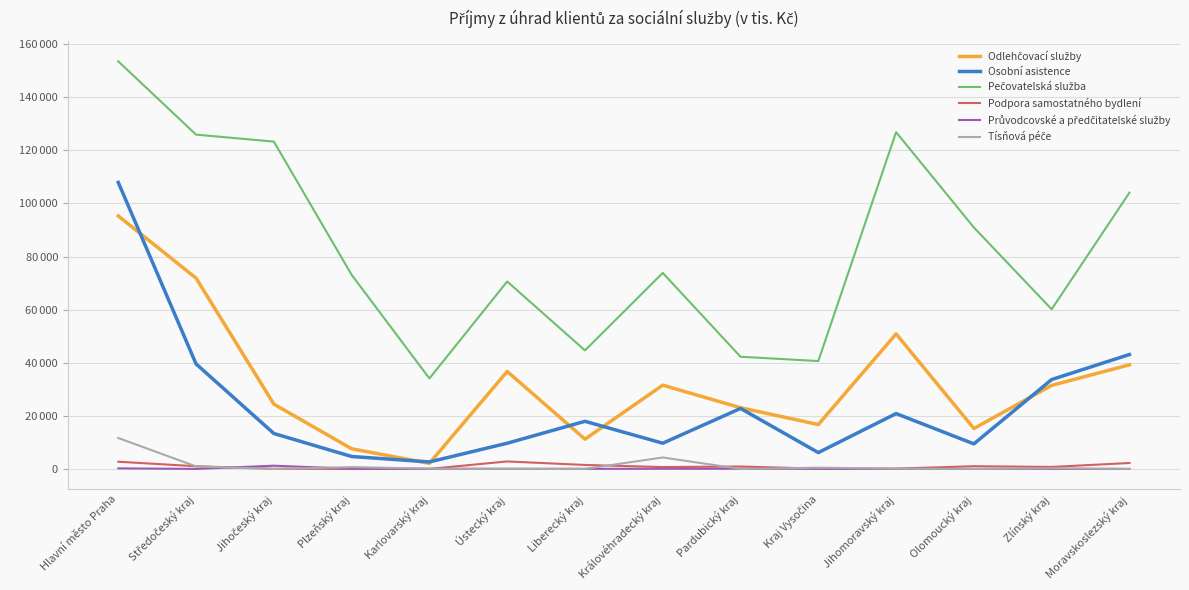

Which has a higher value, Královéhradecký kraj or Moravskoslezský kraj?

Moravskoslezský kraj